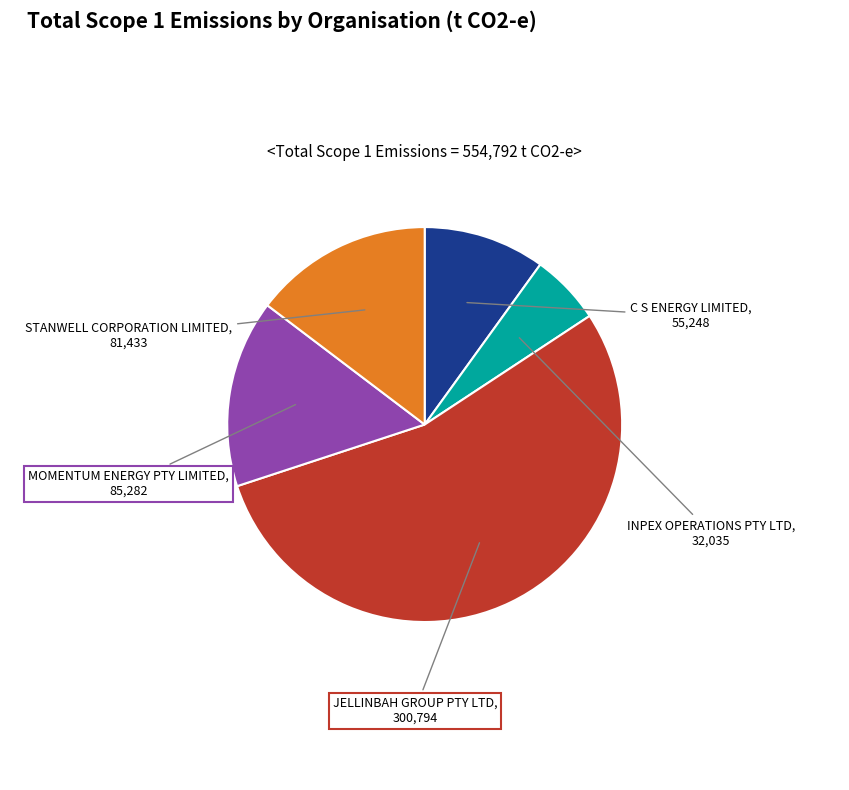

Is there any slice that represents more than half of the pie?

Yes